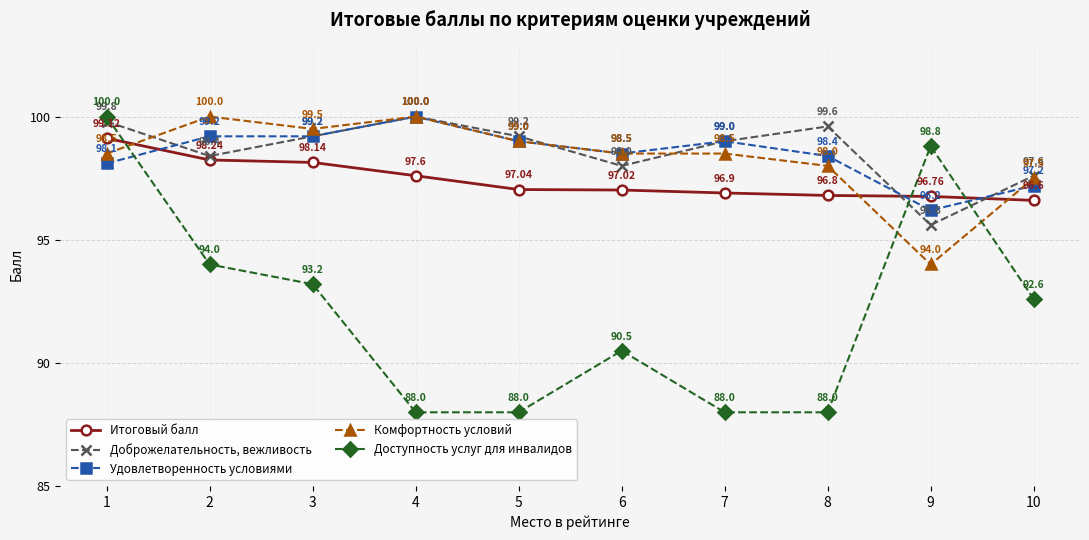

What is the difference between the maximum and minimum values in the Итоговый балл series?

2.5